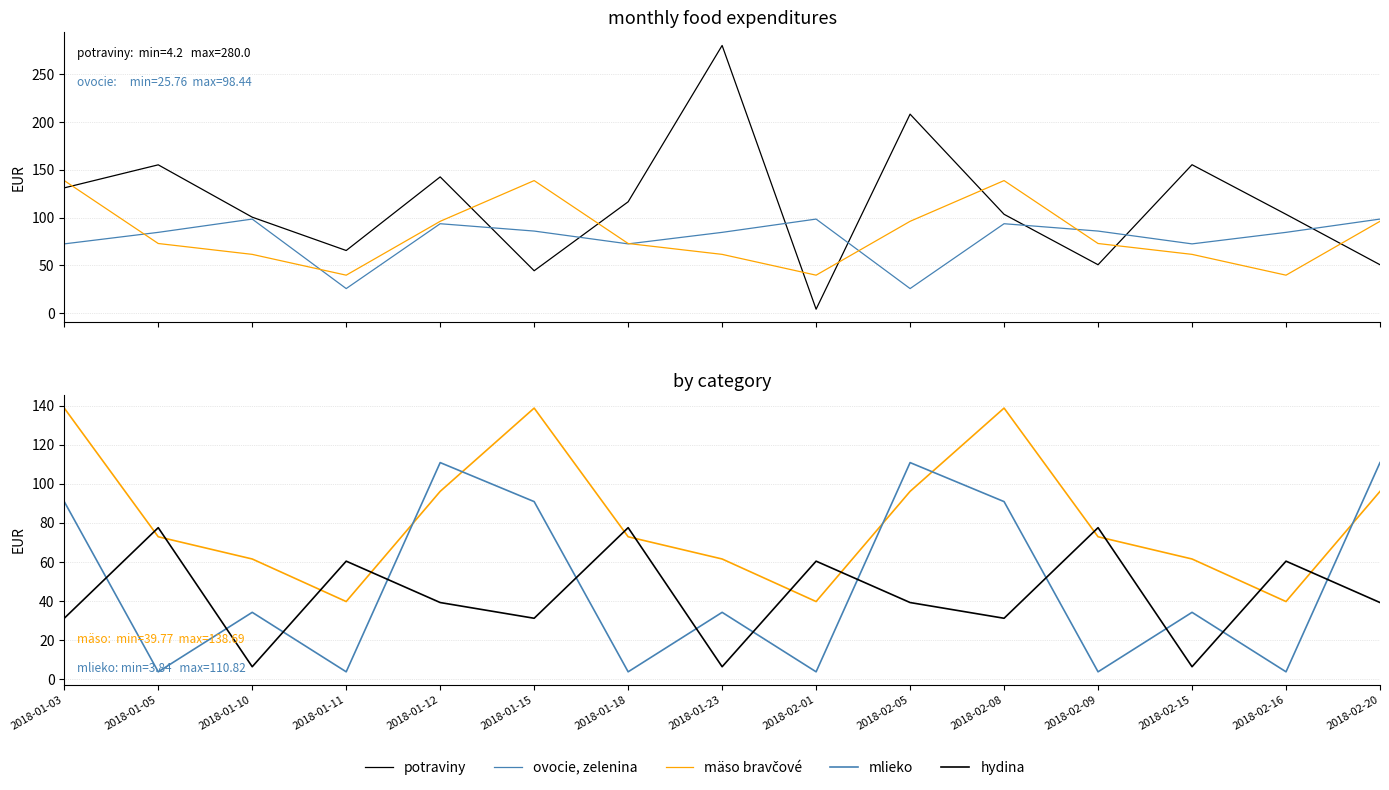

The value of mlieko at 2018-01-12 is 110.8. True or false?

True